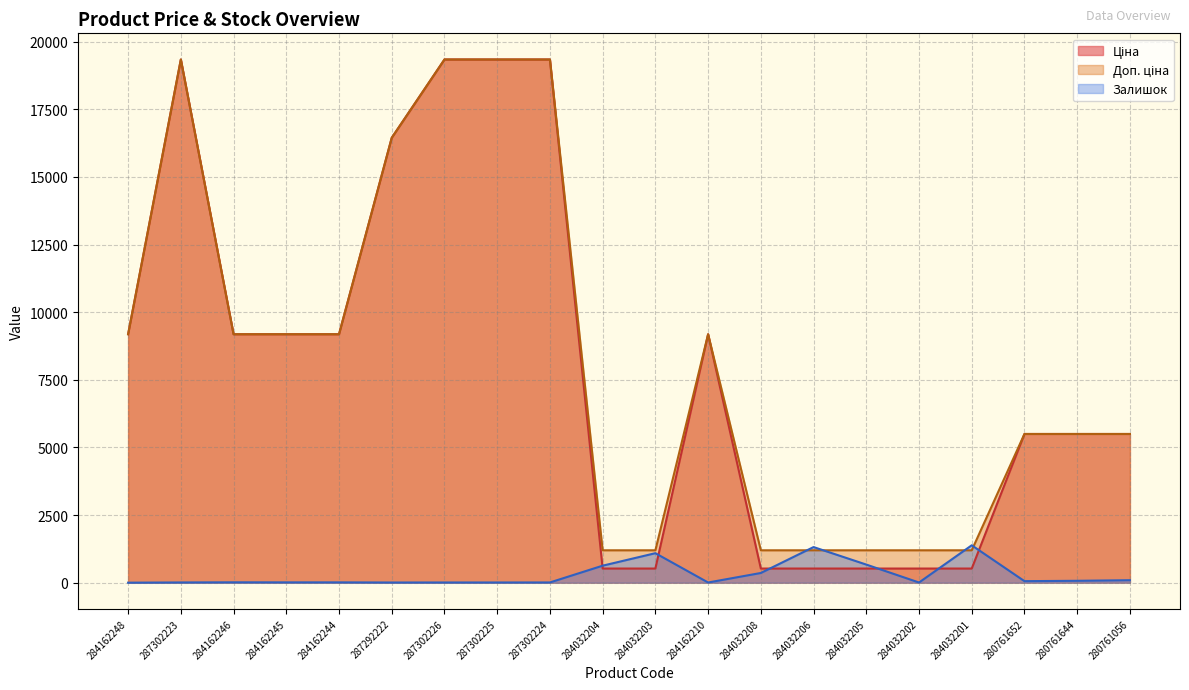

What is the value of the Ціна point at the 2nd from the left?

19343.1